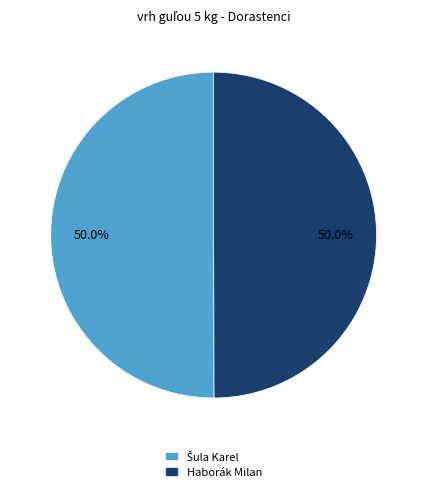

How much of the chart is everything except Haborák Milan?

50.0%